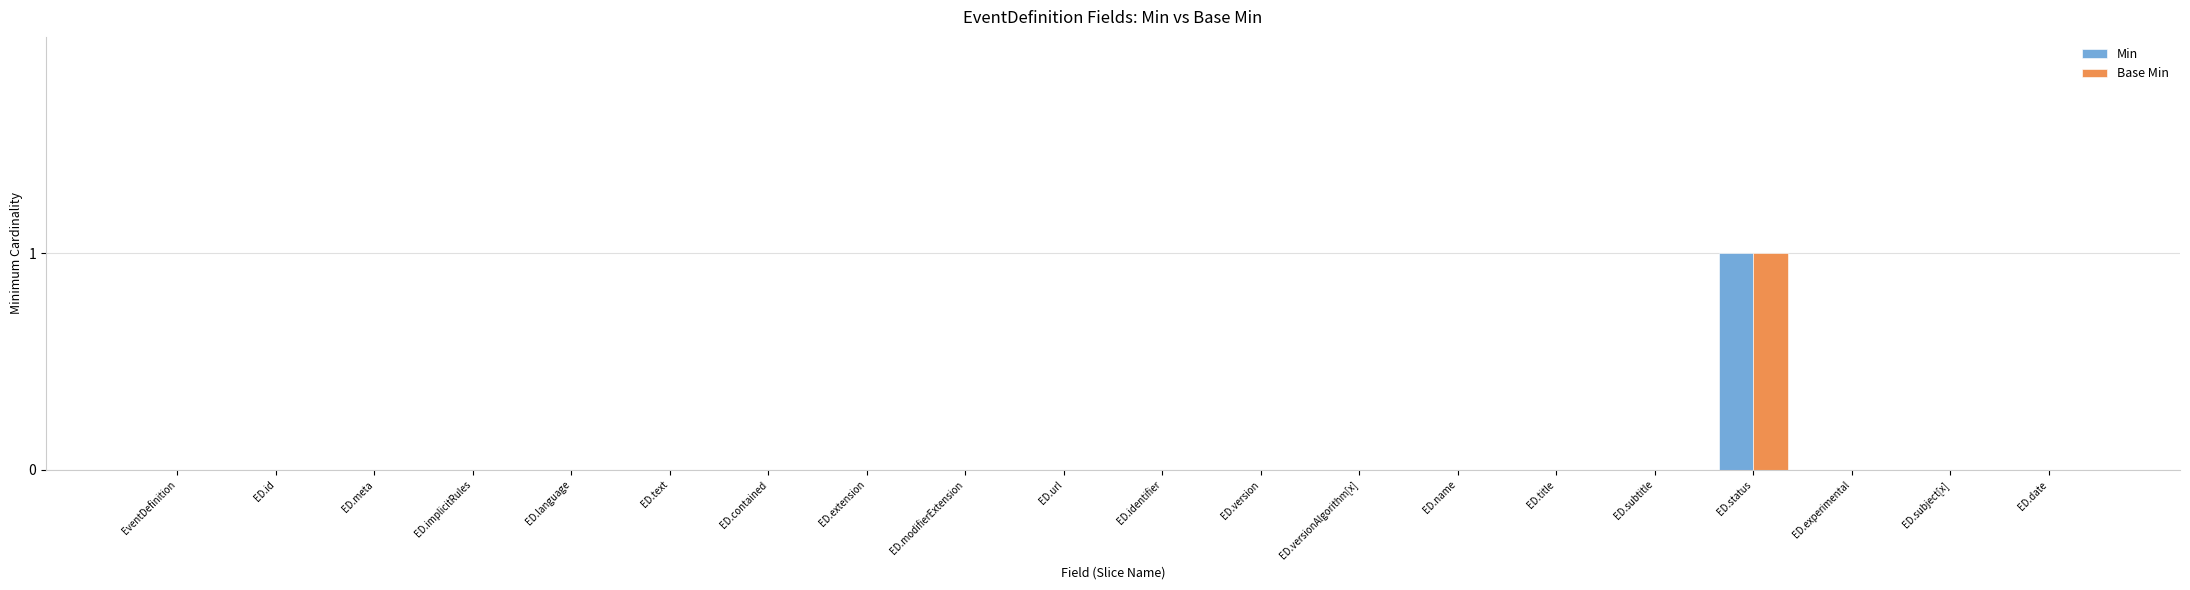

How many Min values are between 0 and 1?

20